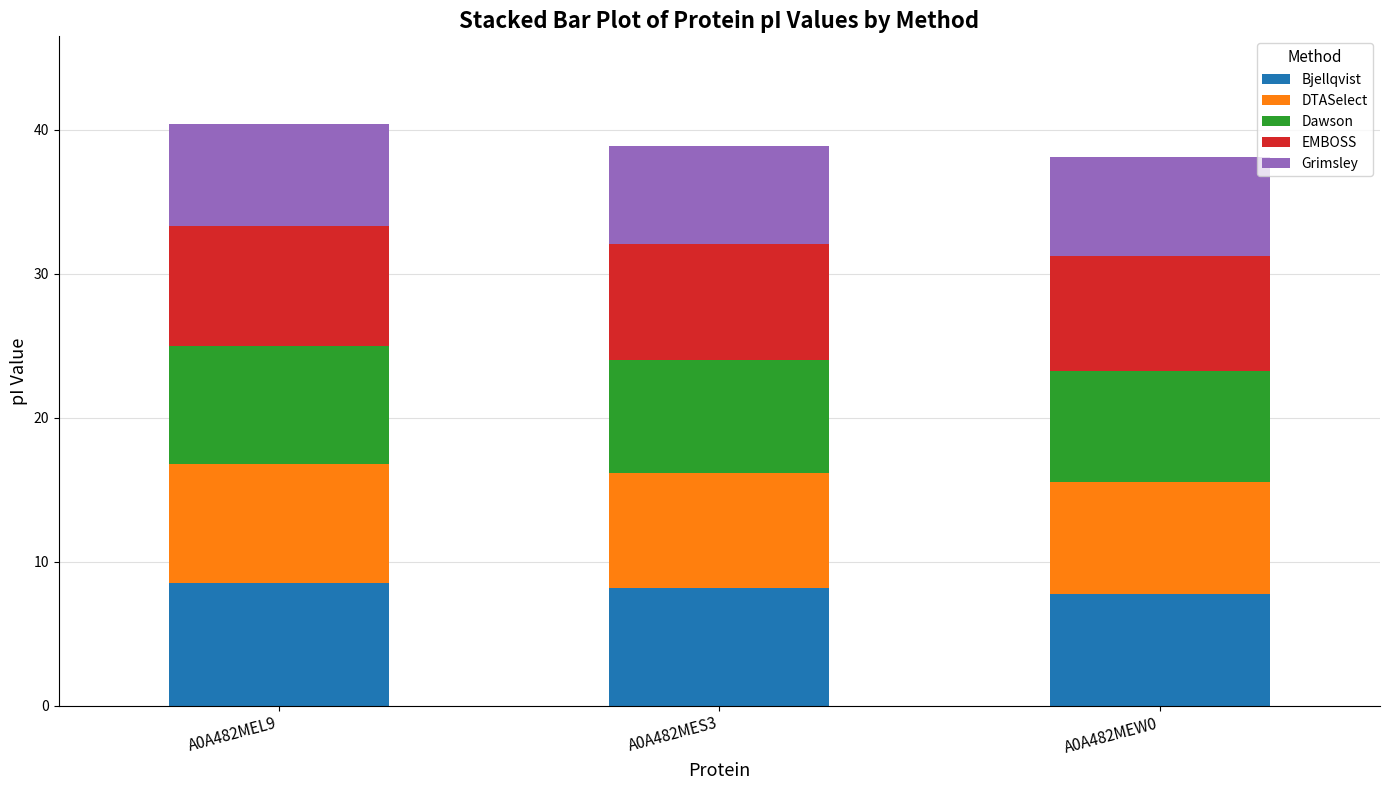

True or false: Bjellqvist has a value of 13.4 at A0A482MES3.

False